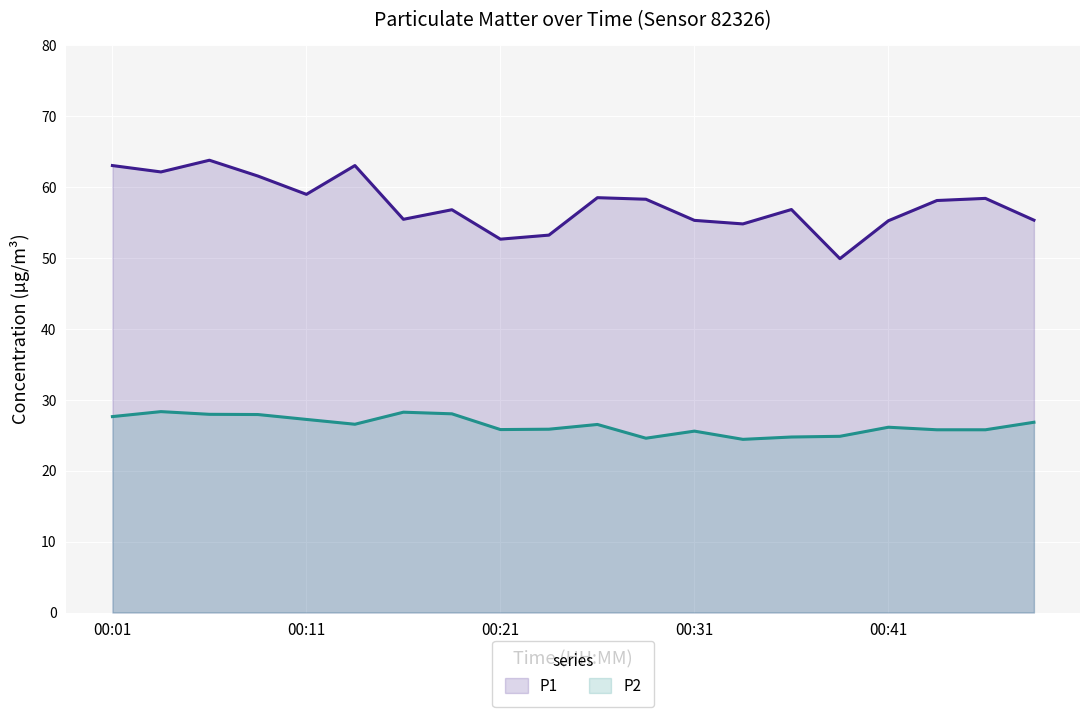

True or false: P1 and P2 intersect in this chart.

False